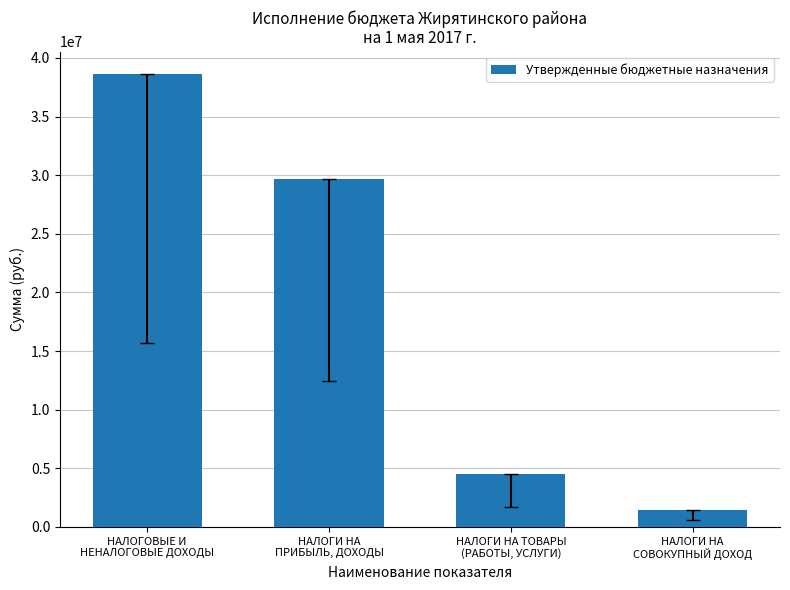

Where is the data nearest to the value 20020529?

НАЛОГИ НА
ПРИБЫЛЬ, ДОХОДЫ